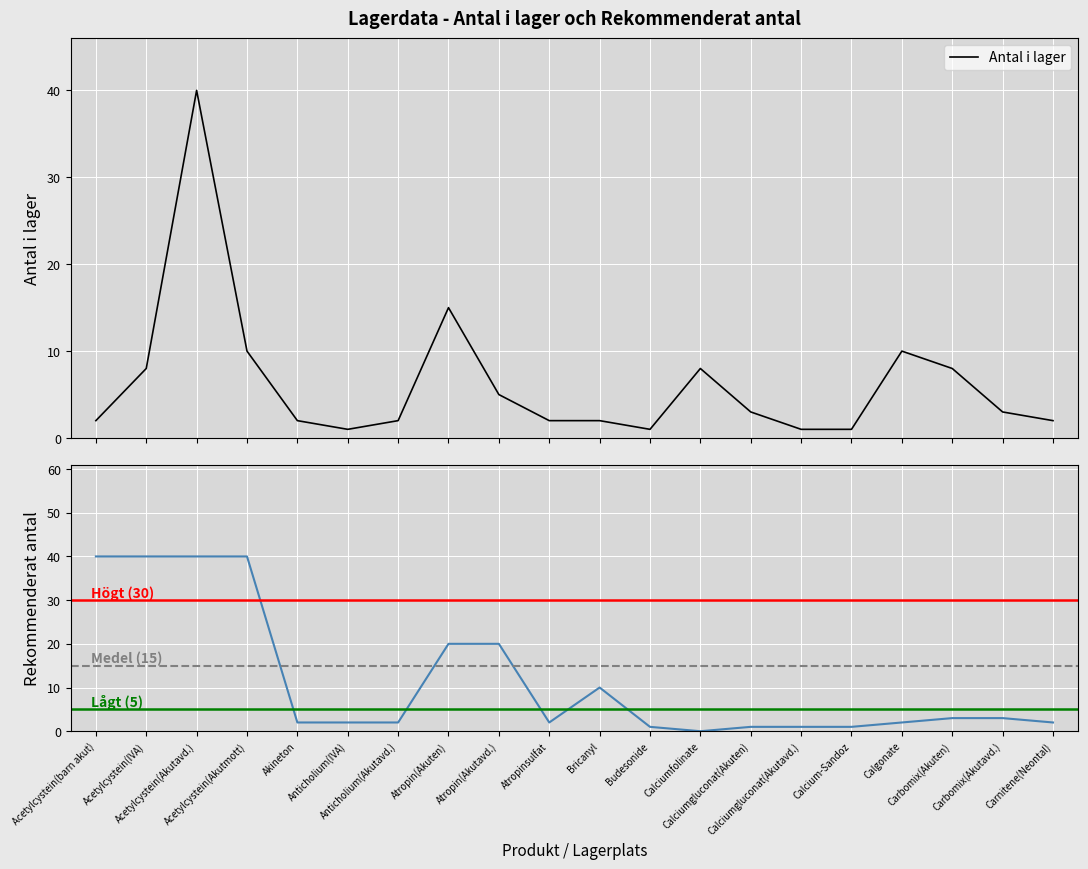

Reading right to left, transcribe all the data shown in this chart.

Antal i lager: 2	3	8	10	1	1	3	8	1	2	2	5	15	2	1	2	10	40	8	2
Rekommenderat antal: 2	3	3	2	1	1	1	0	1	10	2	20	20	2	2	2	40	40	40	40